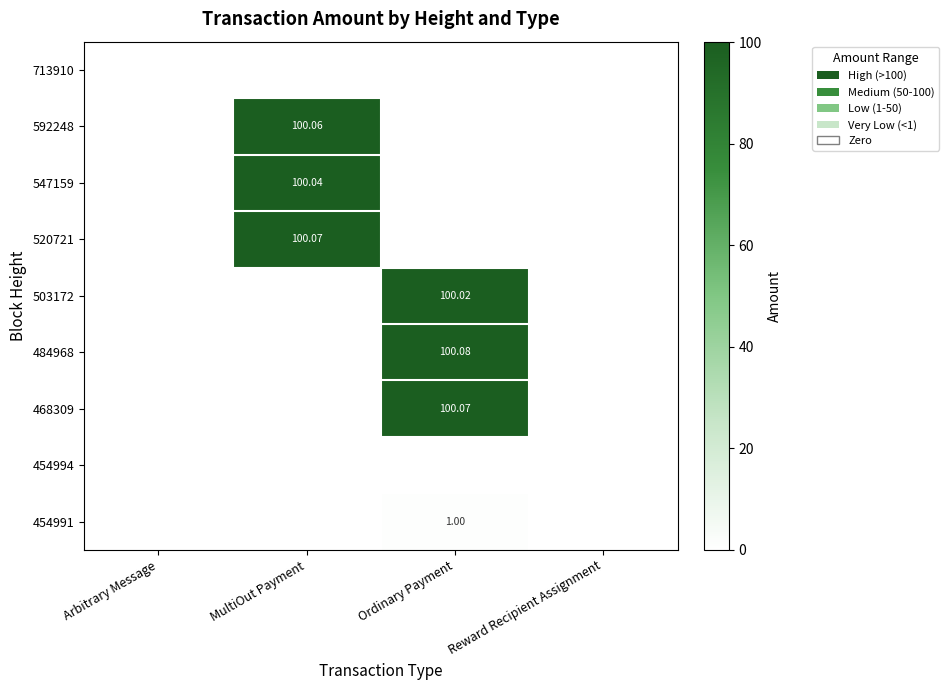

What is the difference between the highest and lowest values at MultiOut Payment?

100.1